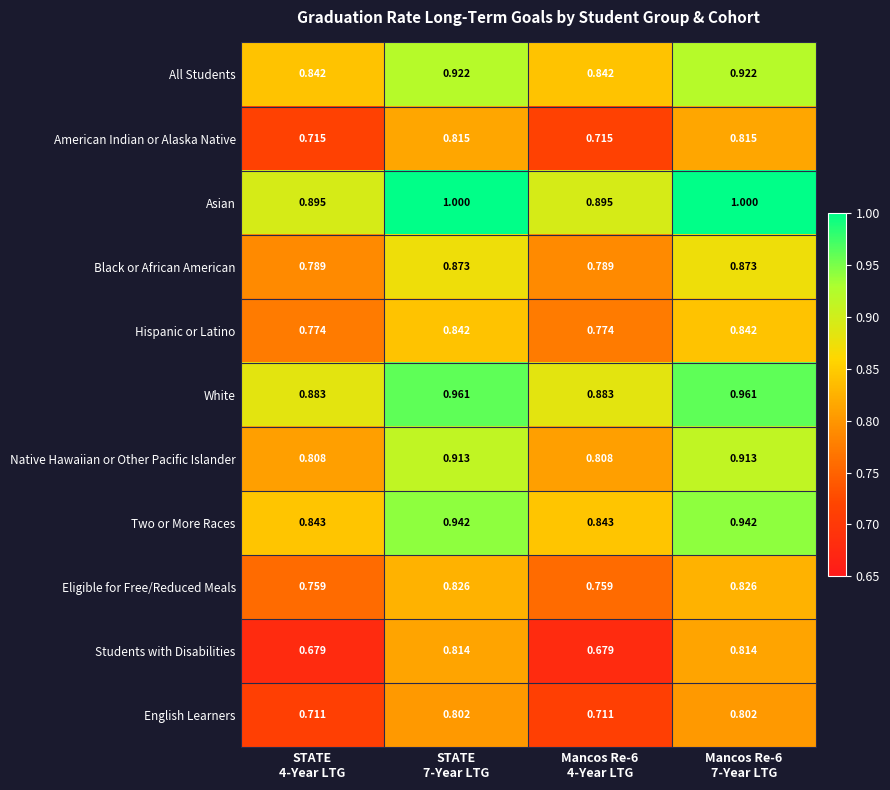

What is the difference between the highest and lowest values at Mancos Re-6
4-Year LTG?

0.2